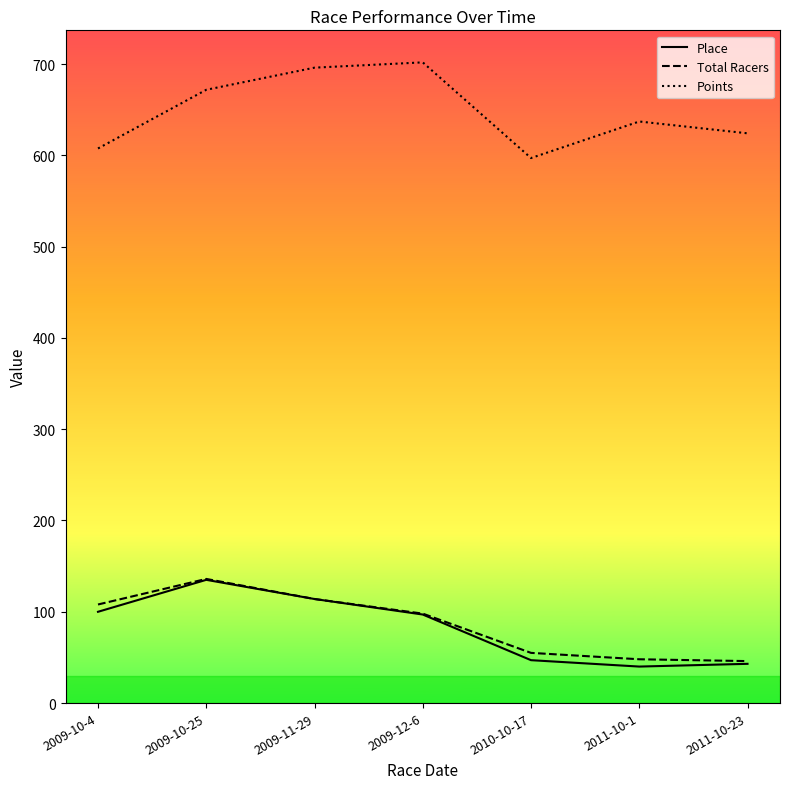

True or false: Points has a value of 607.5 at 2009-10-4.

True